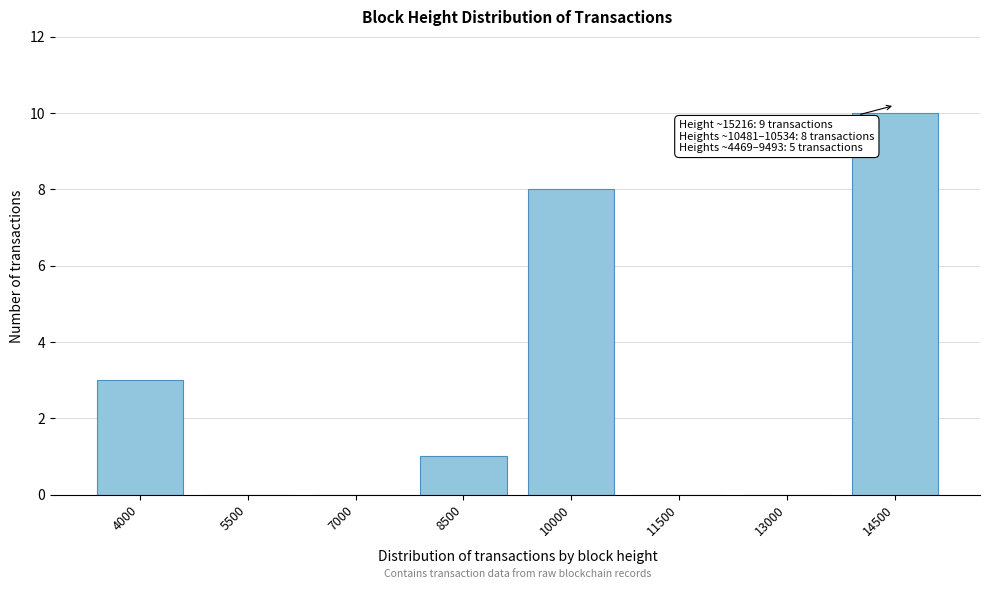

Reading left to right, extract all data points from this chart.

4000=3	5500=0	7000=0	8500=1	10000=8	11500=0	13000=0	14500=10